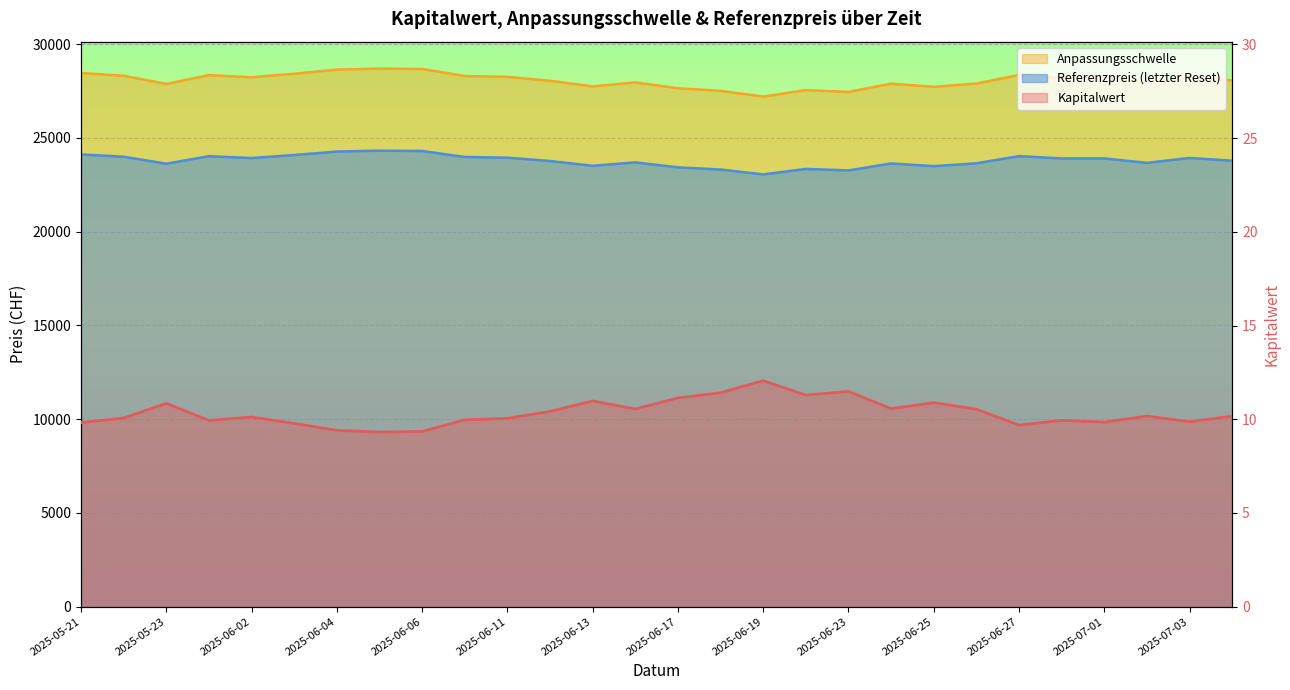

List the series in order of their peak value, lowest first.

Kapitalwert, Referenzpreis (letzter Reset), Anpassungsschwelle